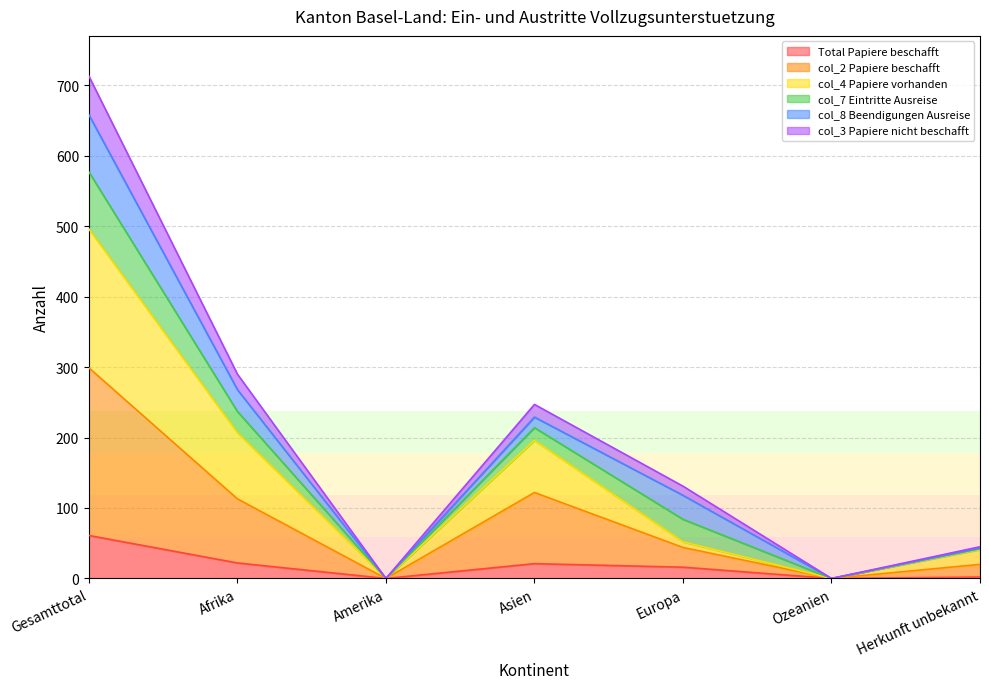

What is the label of the 7th point from the right?

Gesamttotal